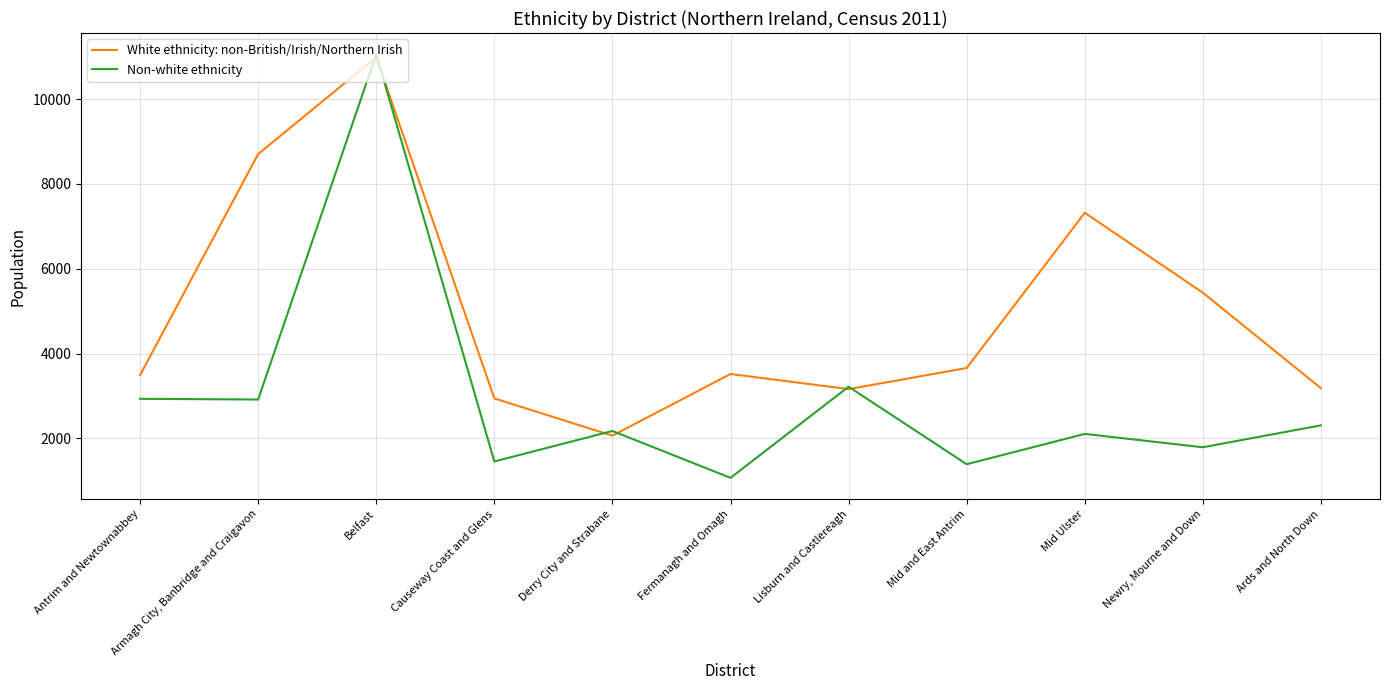

What is the minimum value shown in the chart?

1069